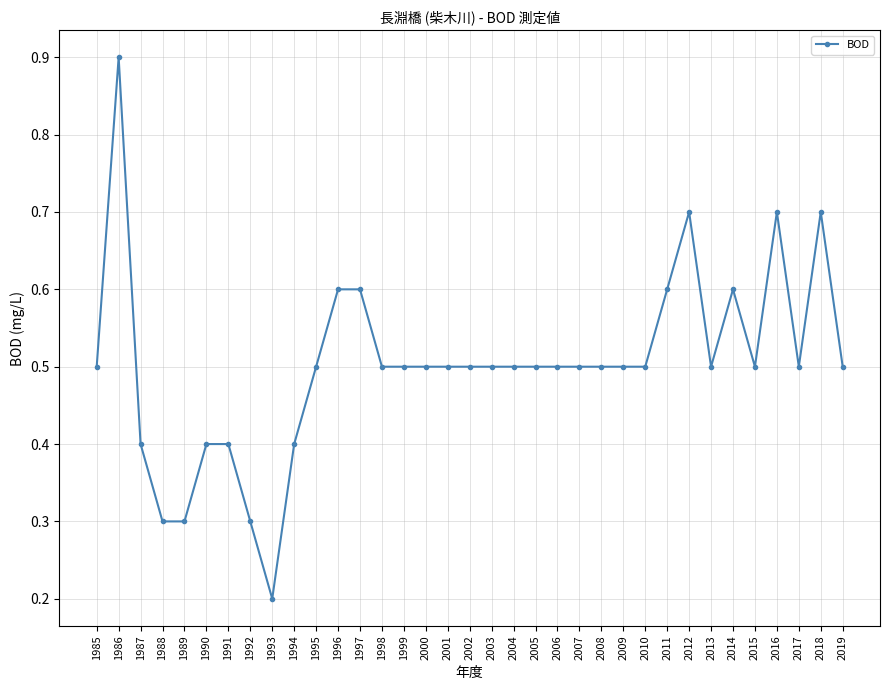

What is the approximate value at 2004?

0.5